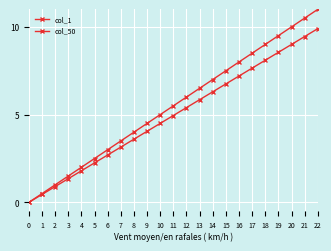

Which has a higher value, 20 or 17?

20